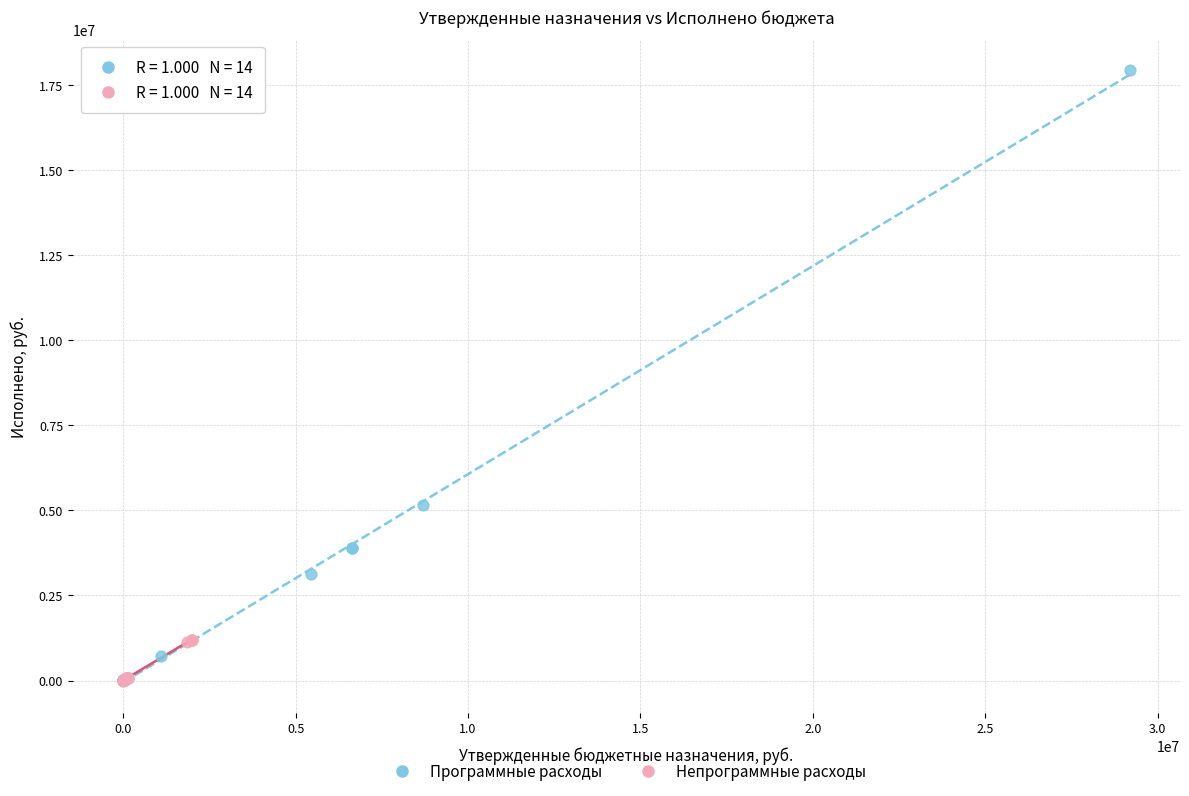

Which series has the widest spread of Y values?

Программные расходы